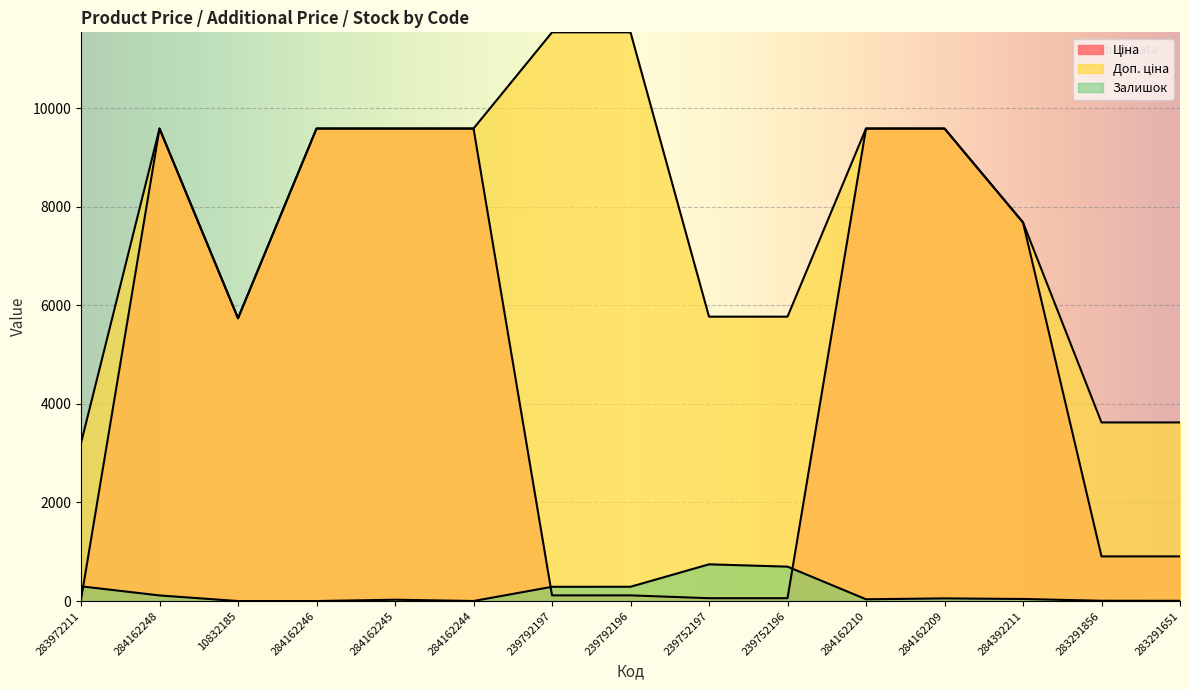

True or false: Доп. ціна and Ціна cross at least once.

False